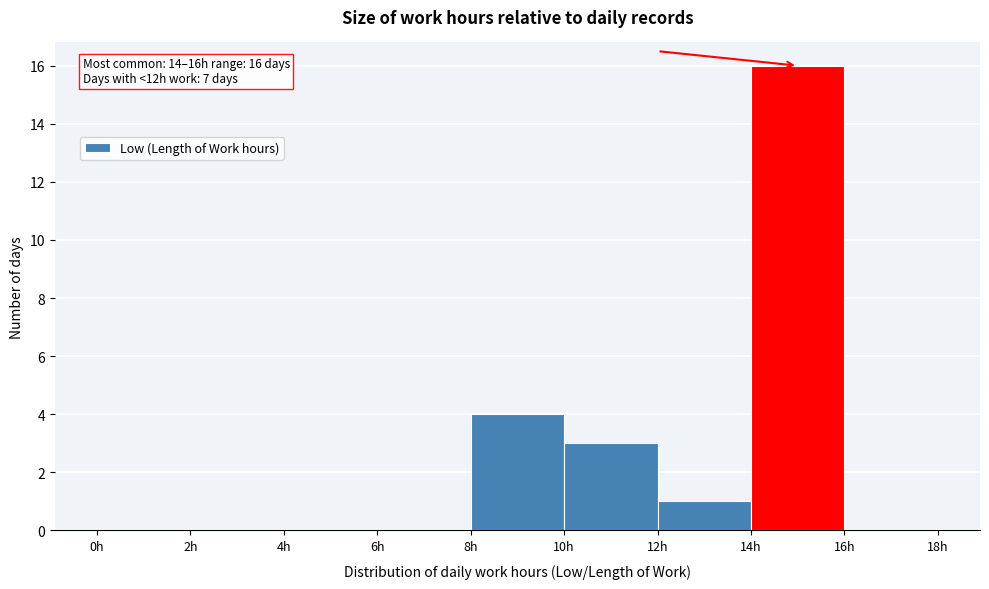

Over which range of the x-axis is the bar tallest?

14 to 16